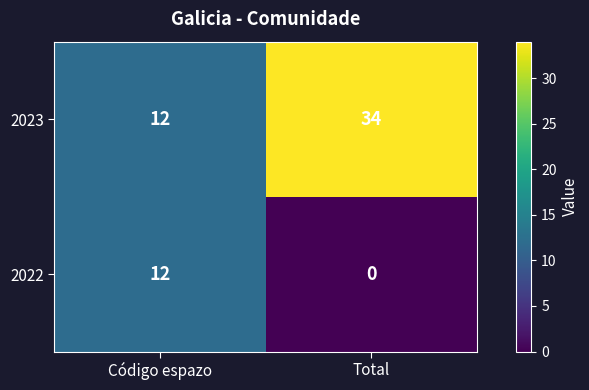

The 2023 series shows 34 at Total. True or false?

True